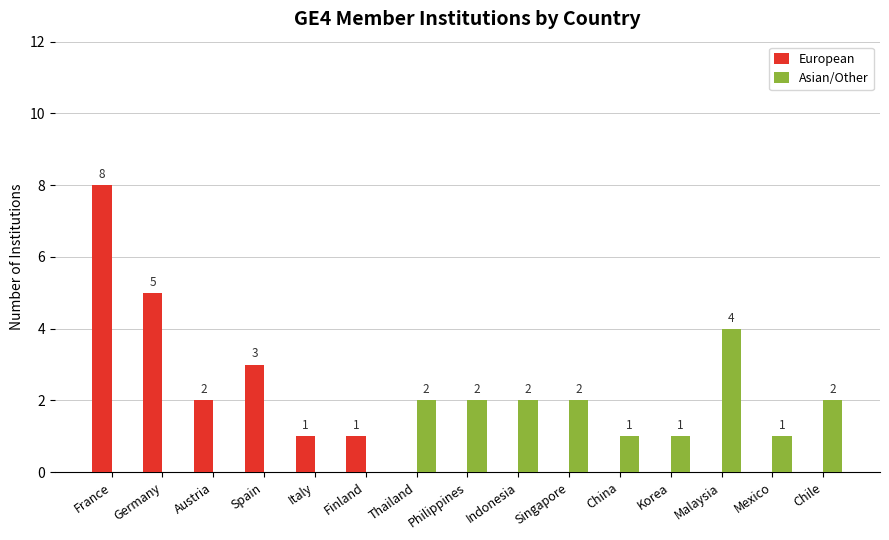

How many data points does each series have?

15